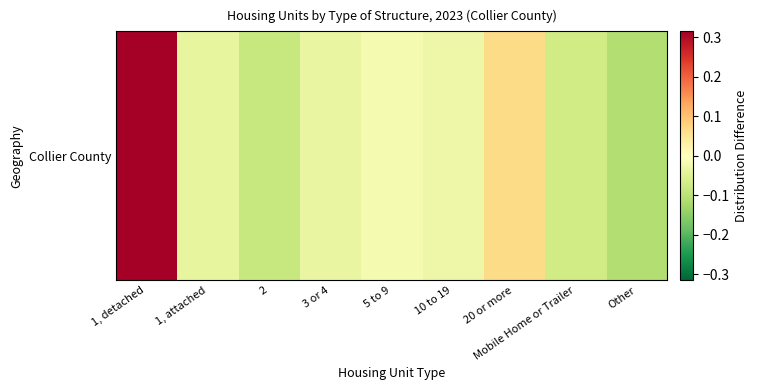

At which category does the chart reach its minimum across all series?

Other